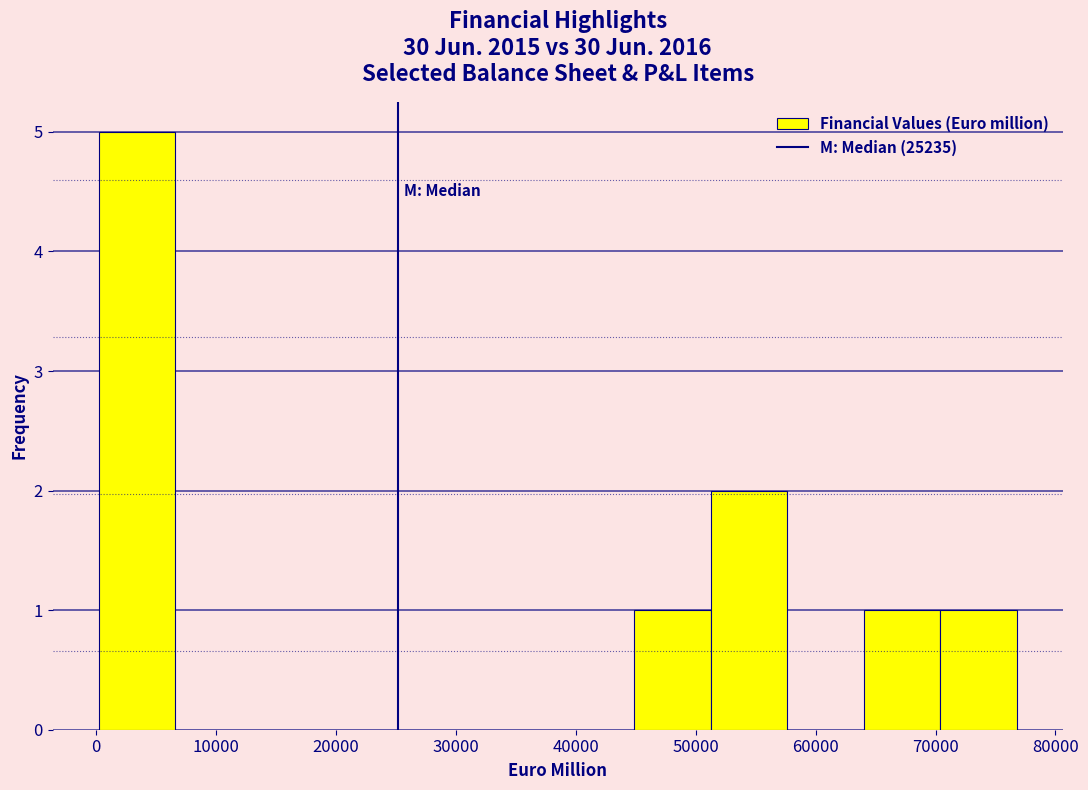

Which range on the x-axis has the tallest bar?

0 to 7000